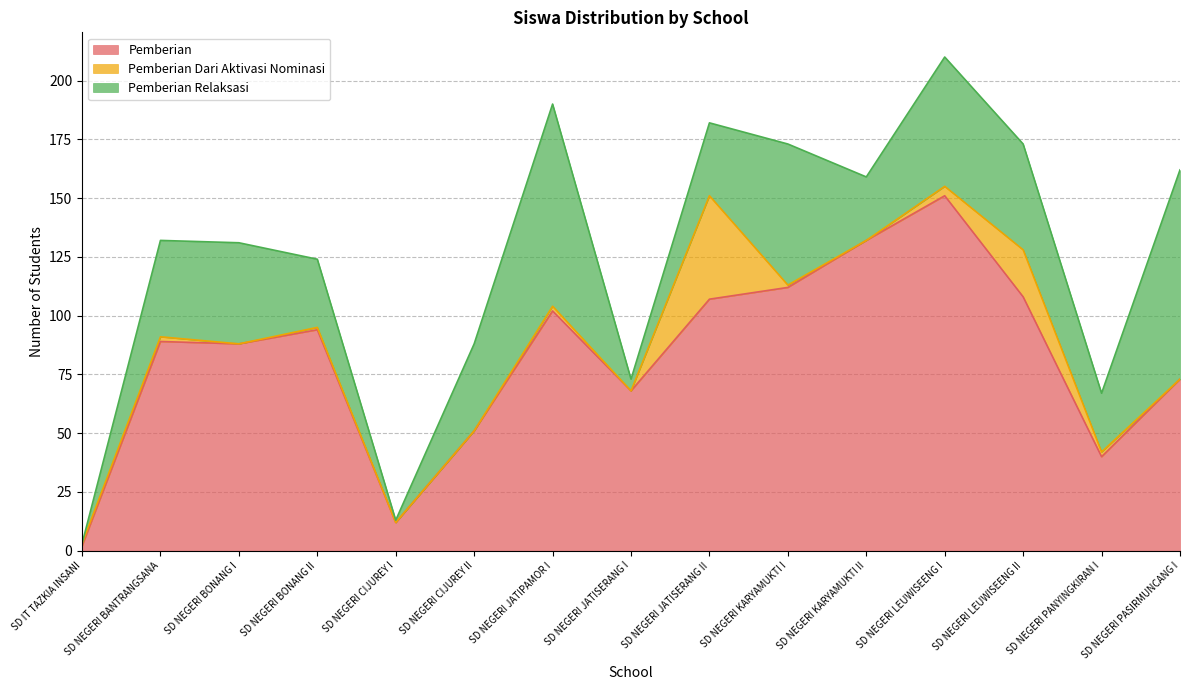

Rank the series at SD NEGERI LEUWISEENG II from highest to lowest value.

Pemberian, Pemberian Relaksasi, Pemberian Dari Aktivasi Nominasi